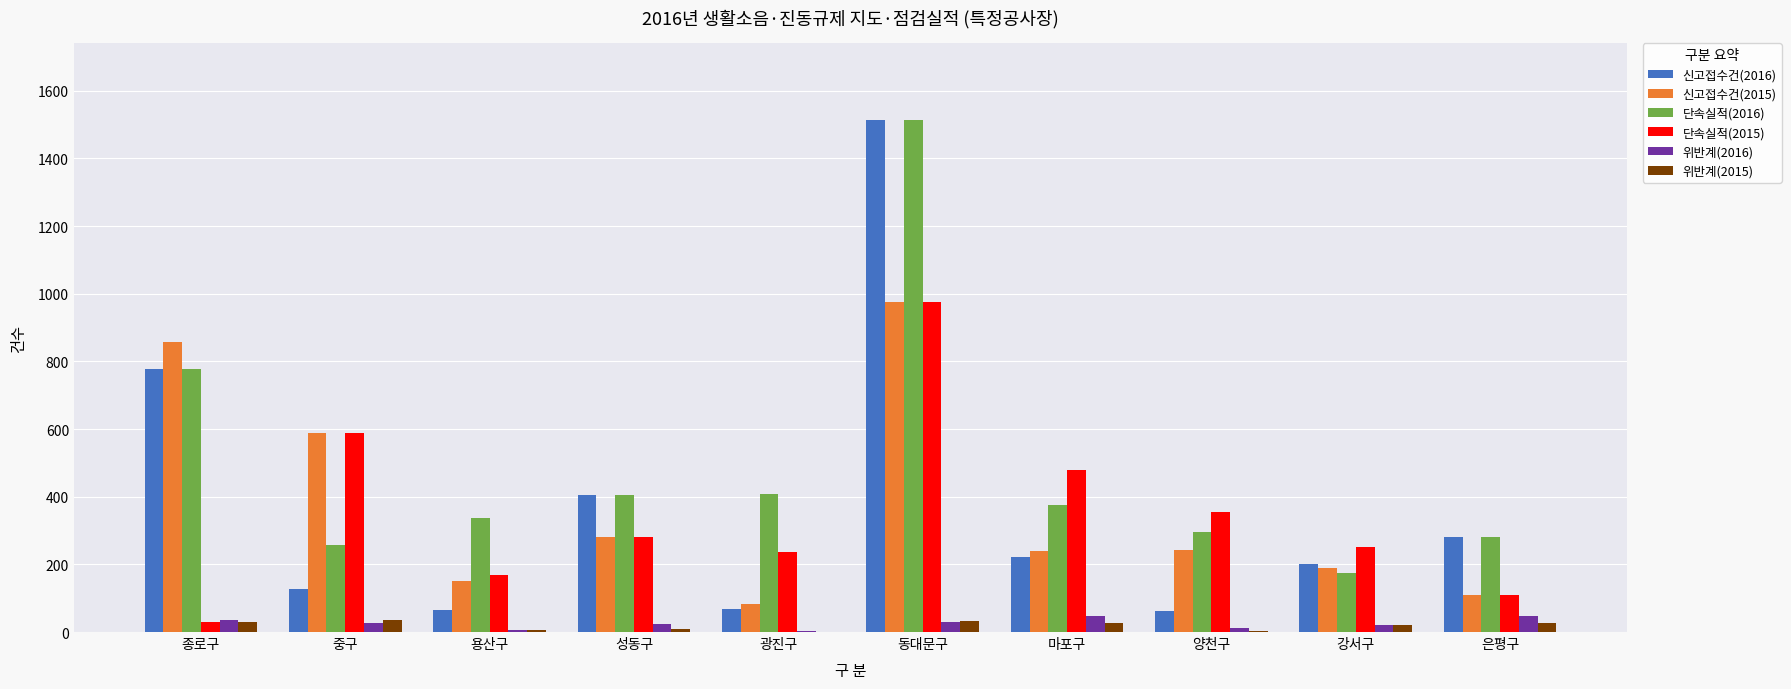

What is the highest value of the 단속실적(2015) series?

976